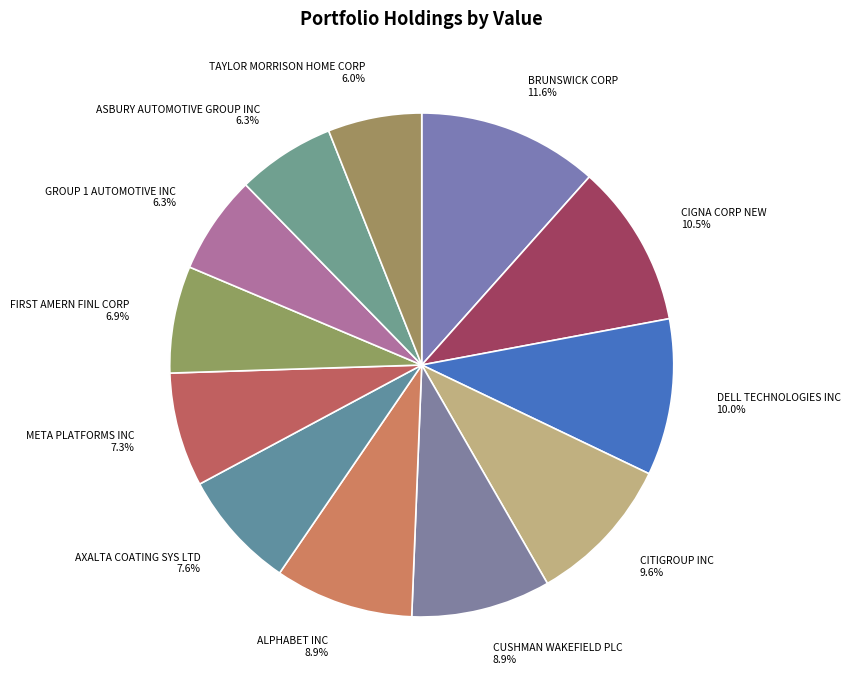

To the nearest percent, what percentage of the pie is ASBURY AUTOMOTIVE GROUP INC?

6%